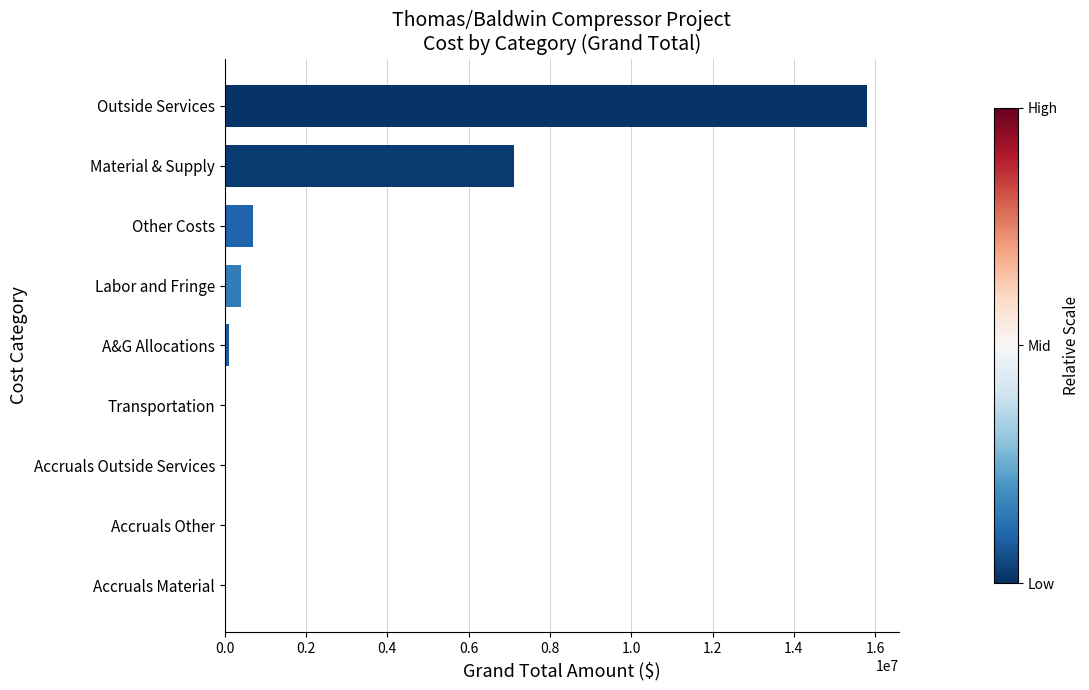

The value at Accruals Material is 9607306.3. True or false?

False